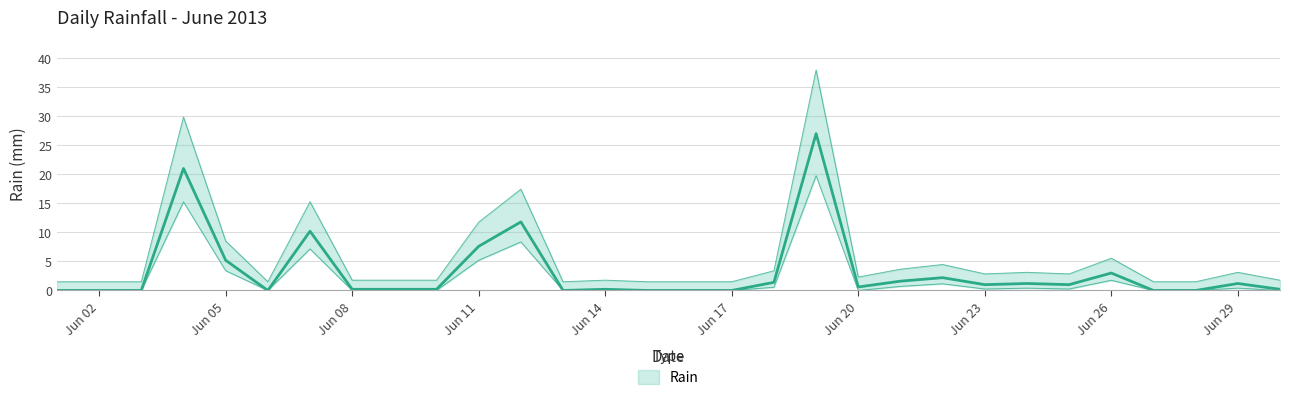

What is the ratio of the value at 2013-06-21 to the value at 2013-06-23?

1.6